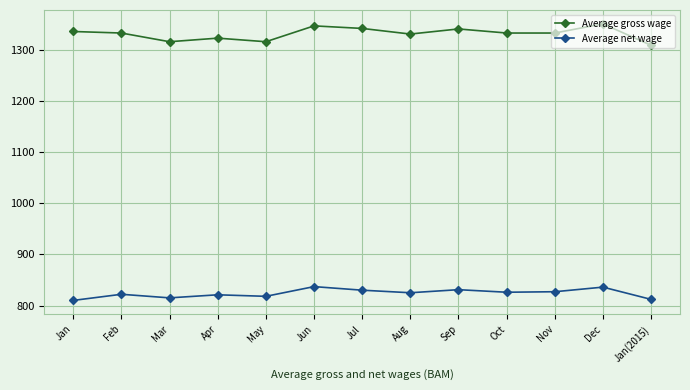

Read the Average net wage value at Apr.

821